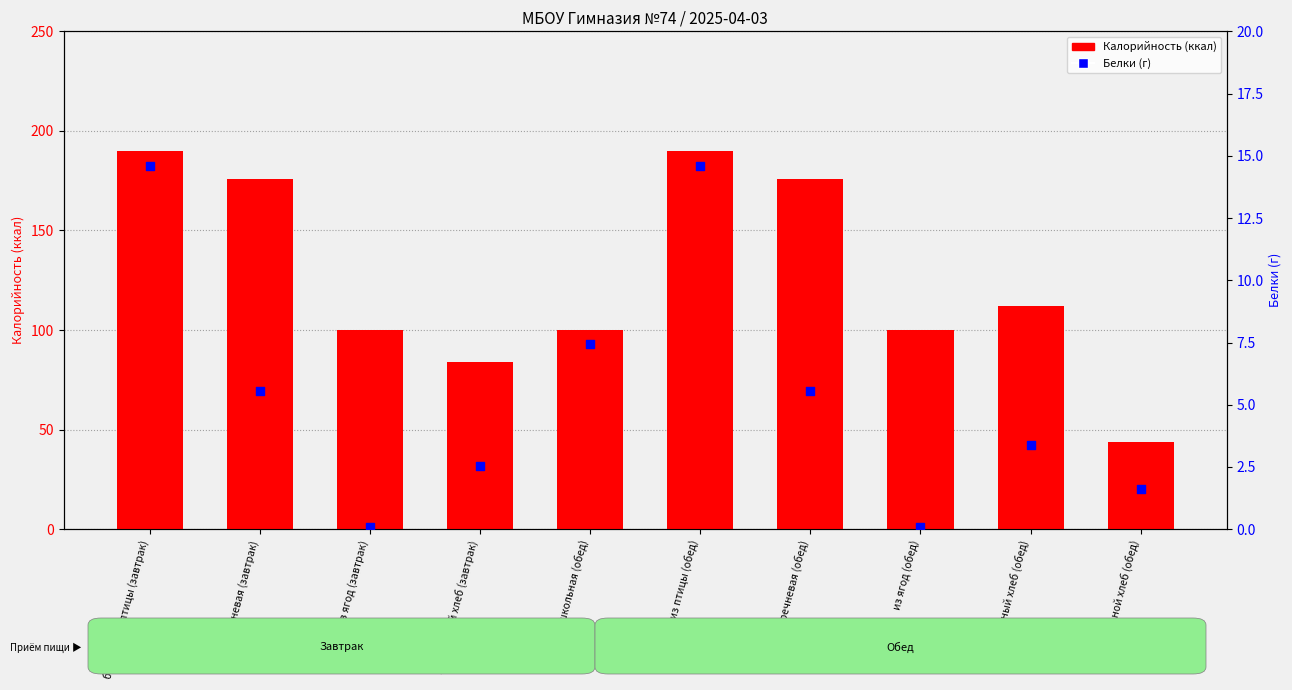

At which category is the sum across all series the highest?

биточки из птицы (завтрак)